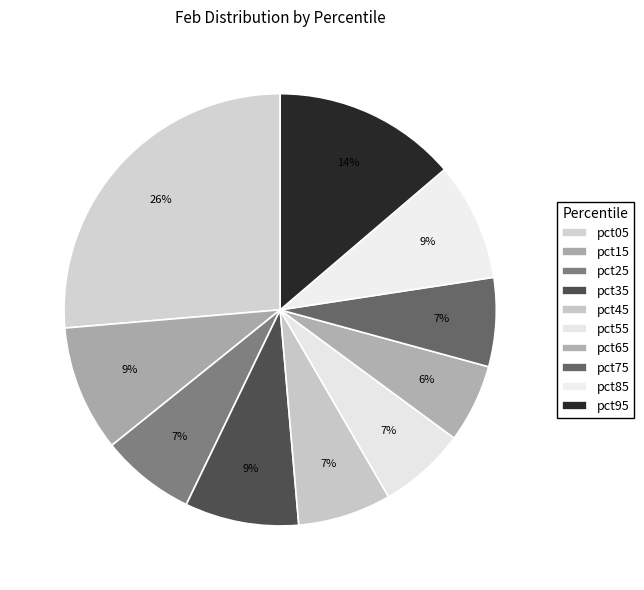

True or false: pct15 accounts for 3% of the total.

False